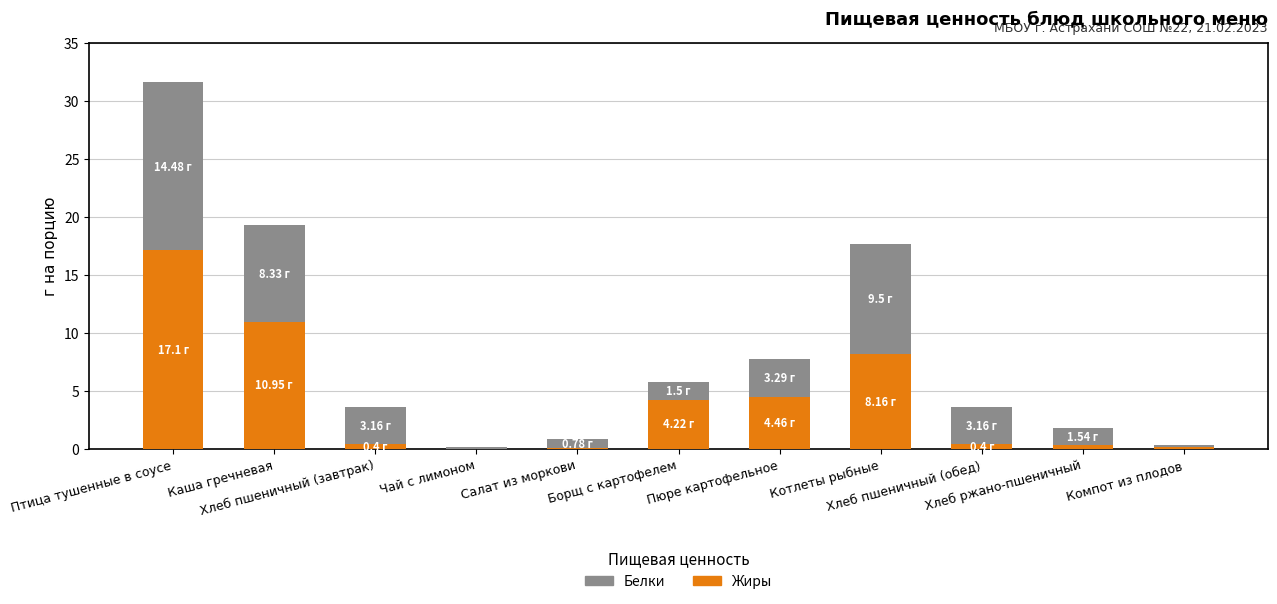

True or false: Жиры has a value of 0.1 at Салат из моркови.

True